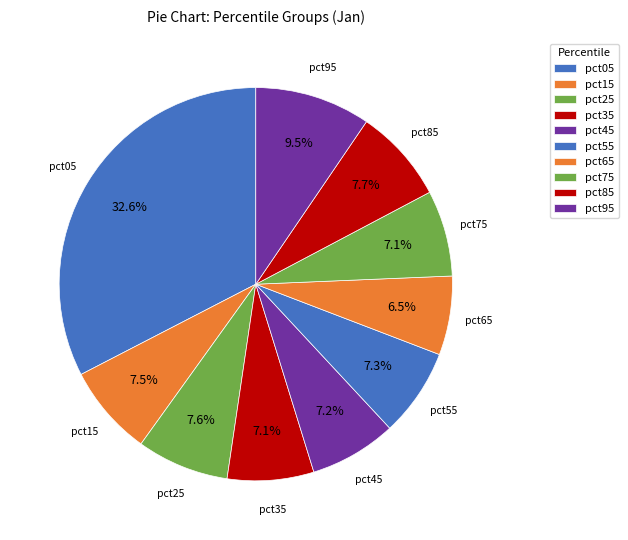

How many slices are in this pie chart?

10